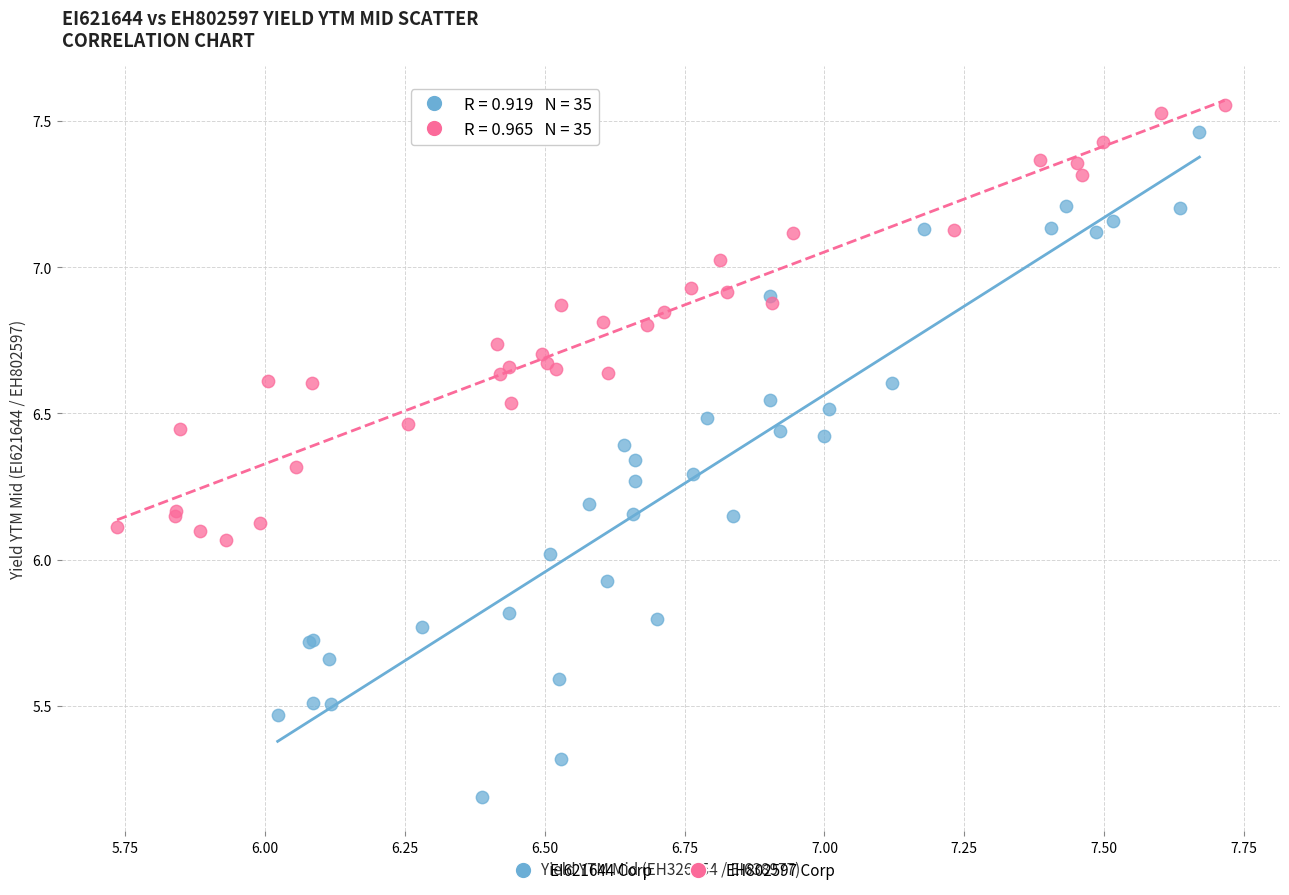

Which series reaches the maximum Y coordinate?

EH802597 Corp